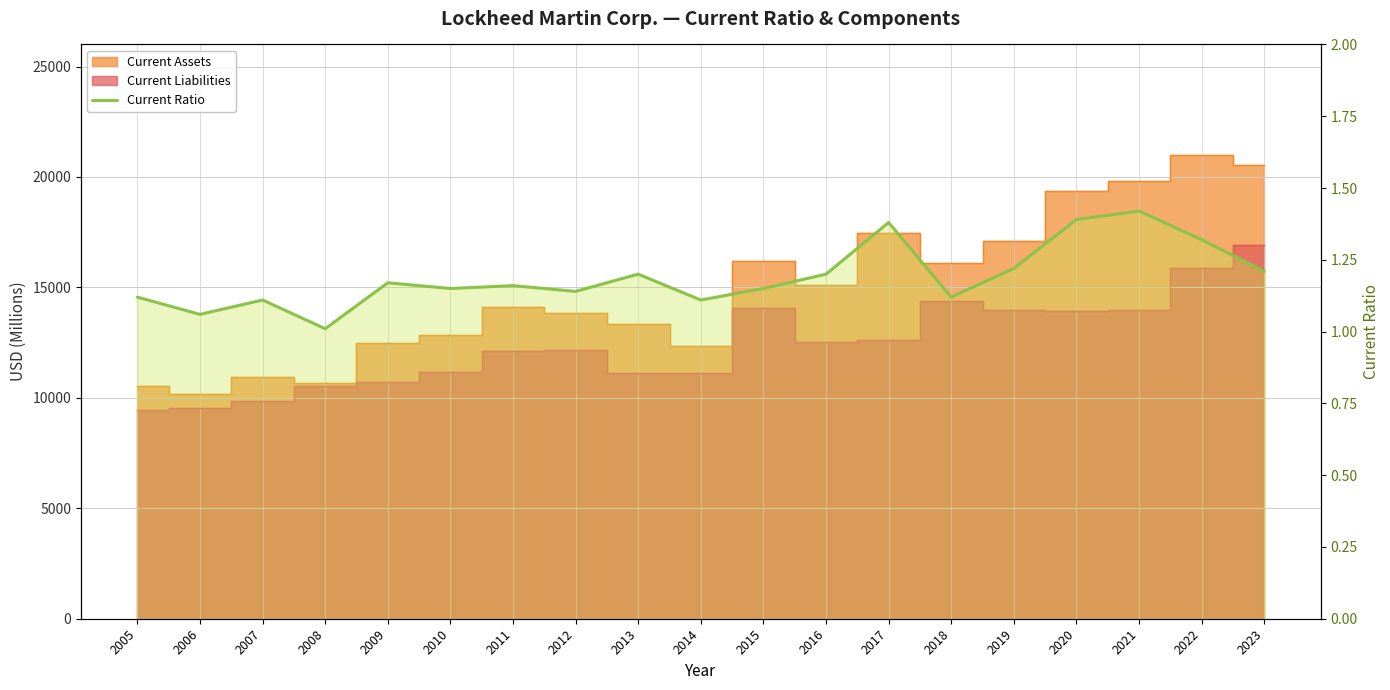

What is the approximate value at 2013?

1.2